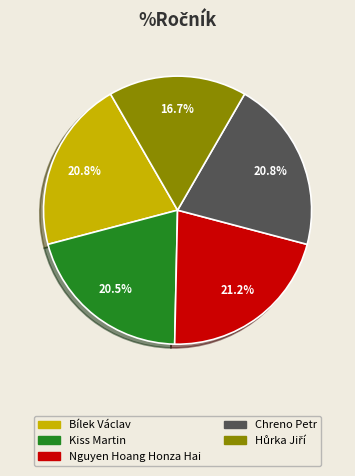

Combined, do Bílek Václav and Kiss Martin account for over 50%?

No